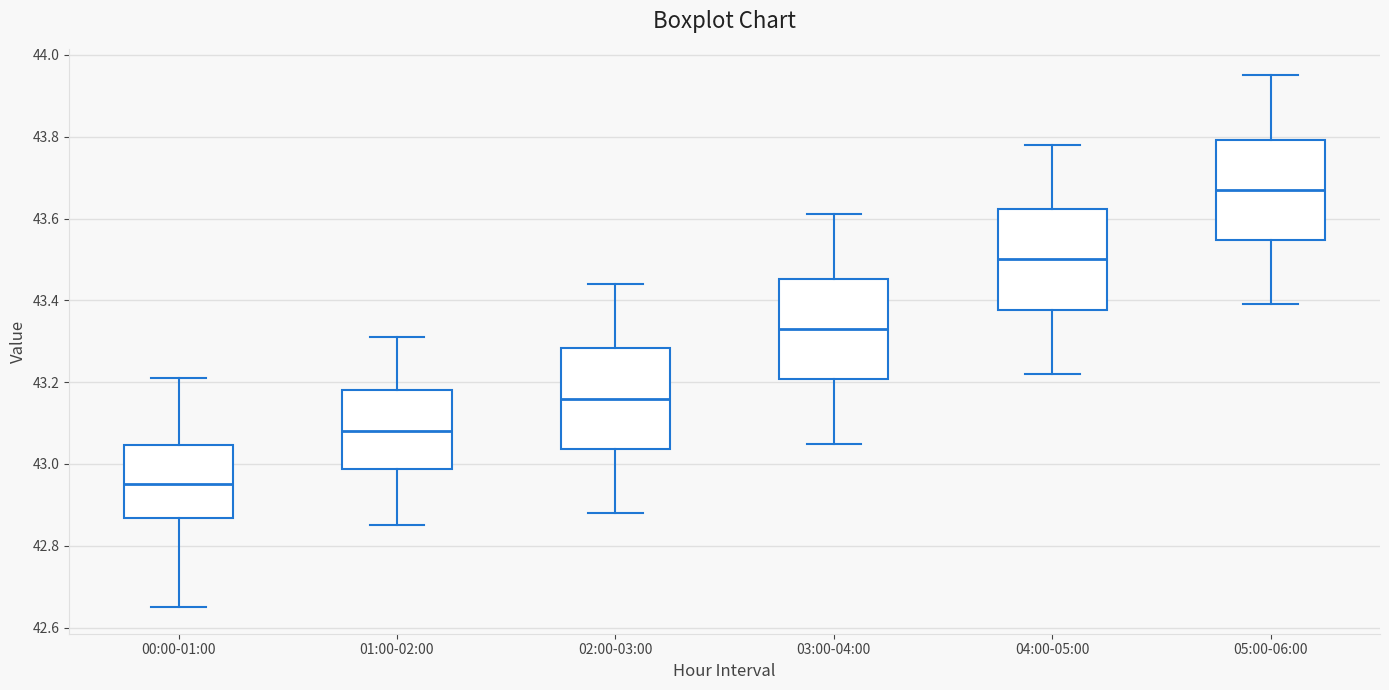

Reading left to right, read every box against the y-axis: the position of its median line, the range the box covers, and the ends of its whiskers. The values are not printed on the chart, so give them approximately, as read against the axis.

00:00-01:00: median 42.96, box 42.86 to 43.04, whiskers 42.66 to 43.22
01:00-02:00: median 43.08, box 42.98 to 43.18, whiskers 42.86 to 43.32
02:00-03:00: median 43.16, box 43.04 to 43.28, whiskers 42.88 to 43.44
03:00-04:00: median 43.34, box 43.20 to 43.46, whiskers 43.06 to 43.62
04:00-05:00: median 43.50, box 43.38 to 43.62, whiskers 43.22 to 43.78
05:00-06:00: median 43.68, box 43.54 to 43.80, whiskers 43.40 to 43.96